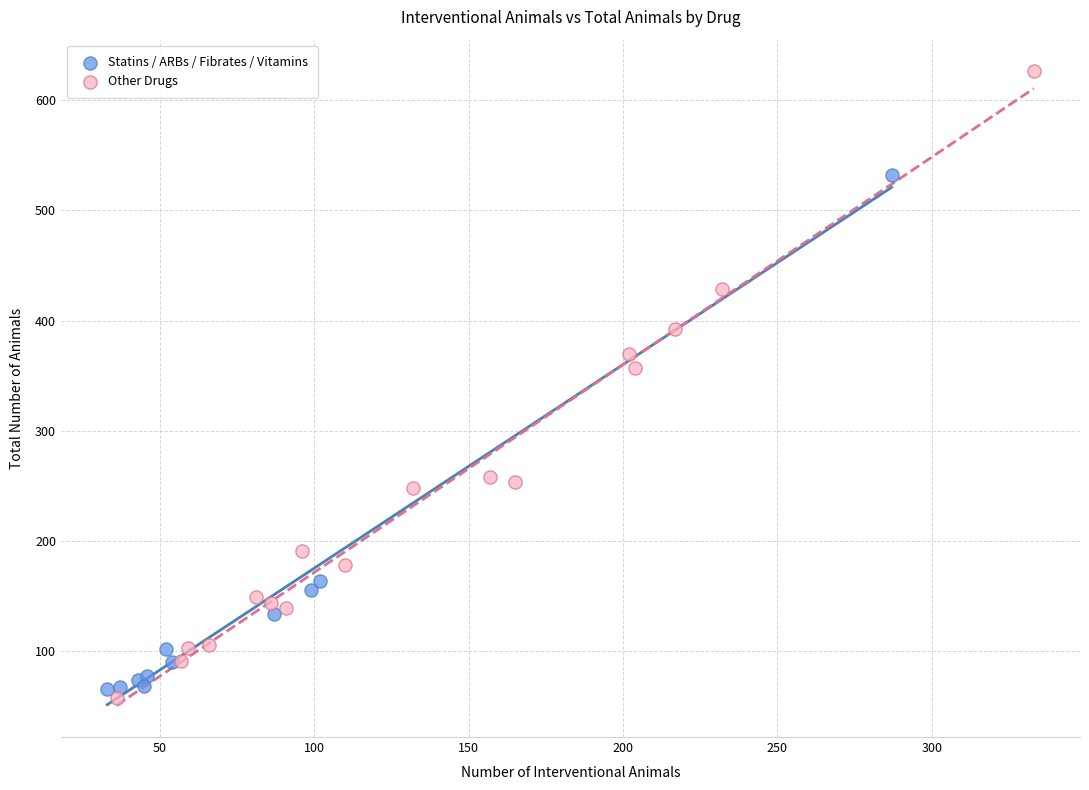

Which series has the widest spread of Y values?

Other Drugs